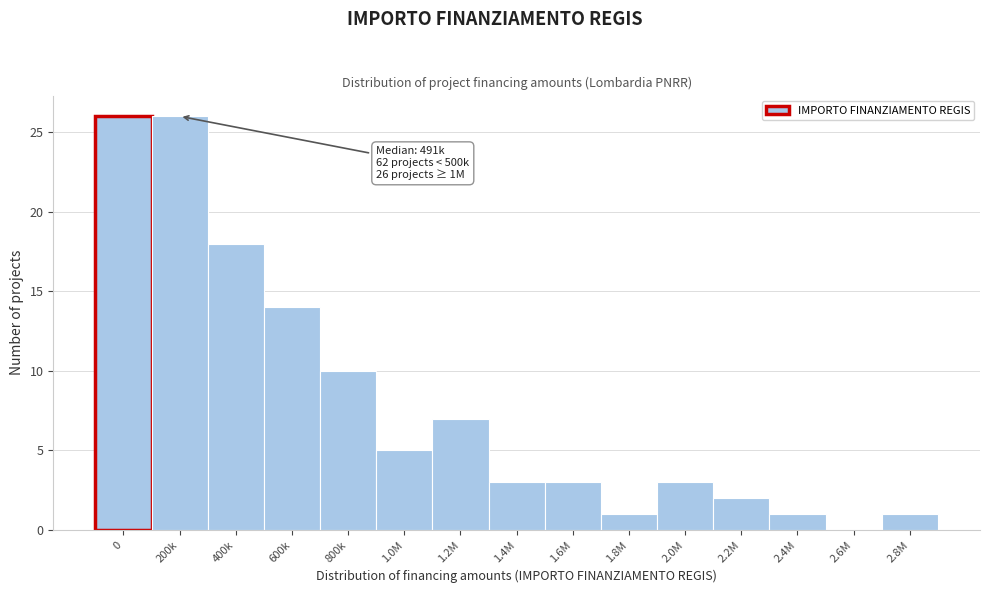

Reading left to right, what are all the values shown in this chart?

0=26	200k=26	400k=18	600k=14	800k=10	1.0M=5	1.2M=7	1.4M=3	1.6M=3	1.8M=1	2.0M=3	2.2M=2	2.4M=1	2.6M=0	2.8M=1